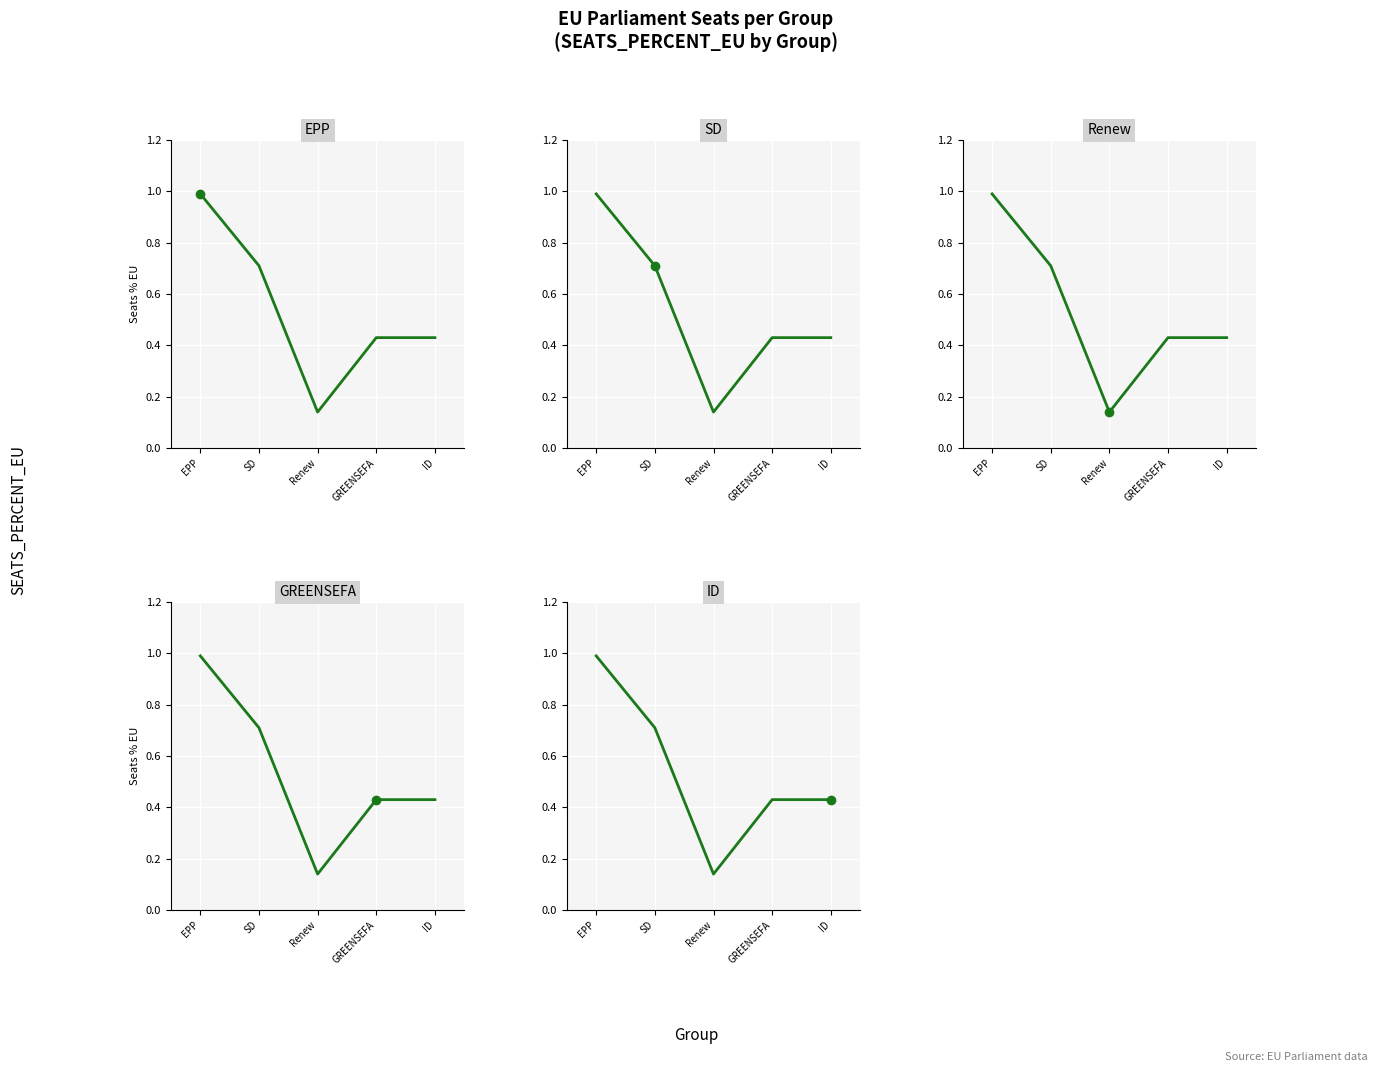

What is the difference between the maximum and second lowest values?

0.6